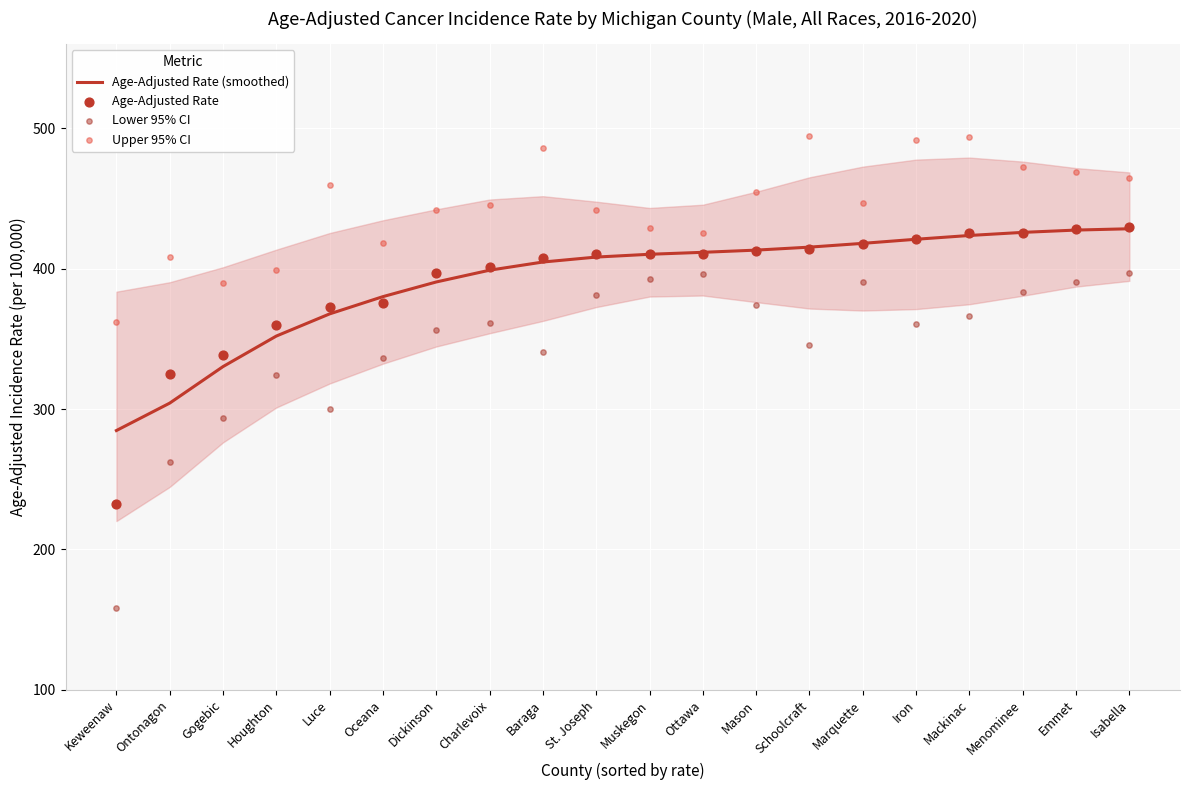

Which series contains the lowest Y value?

Lower 95% CI